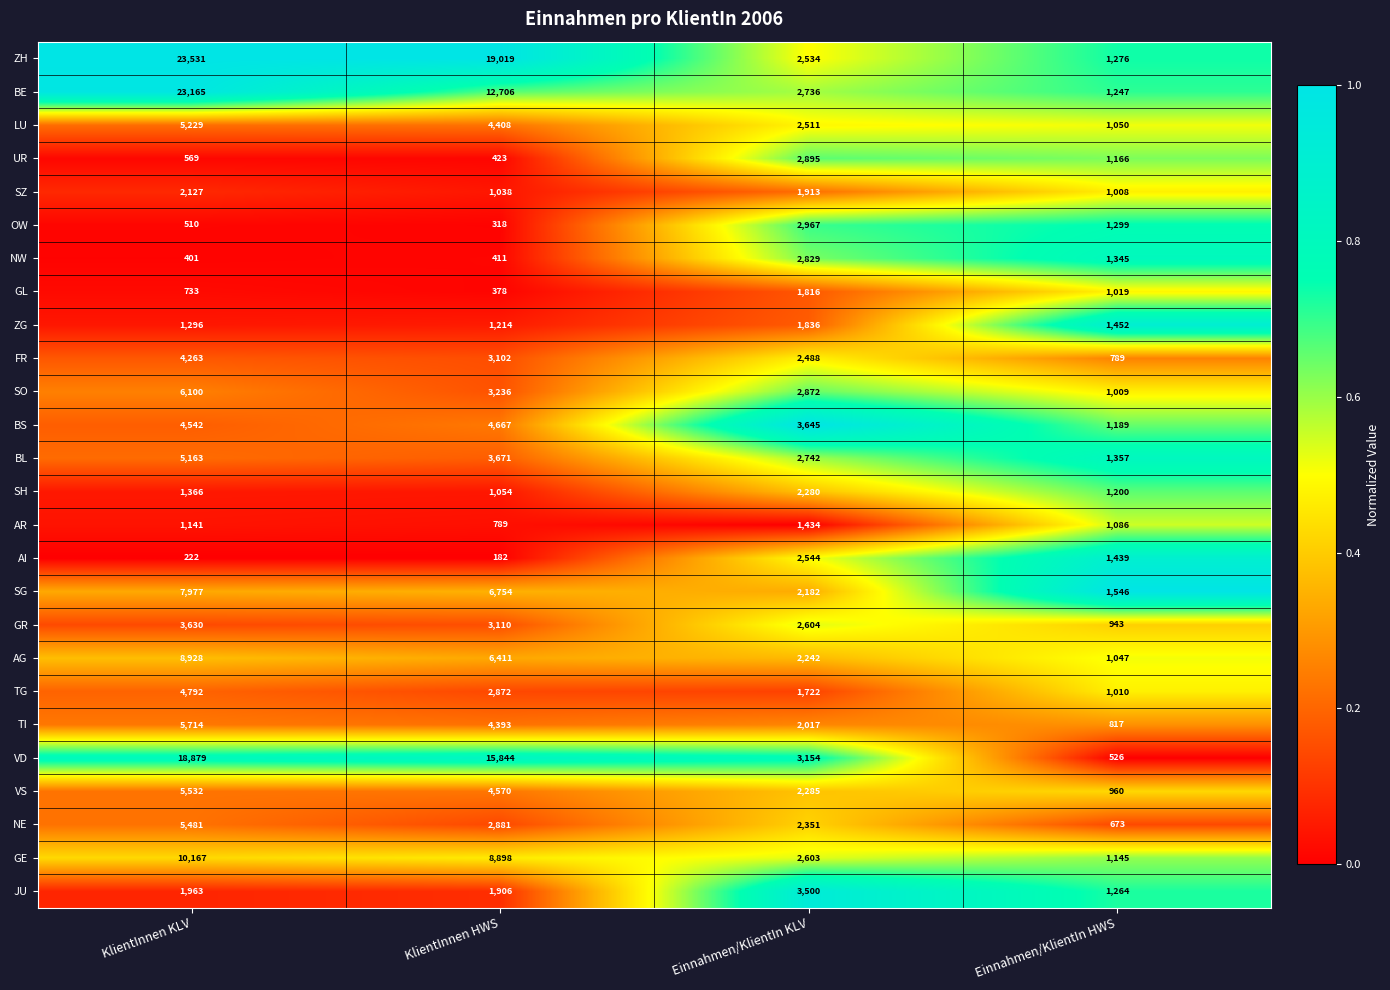

At which label does SO first exceed 3236?

KlientInnen KLV